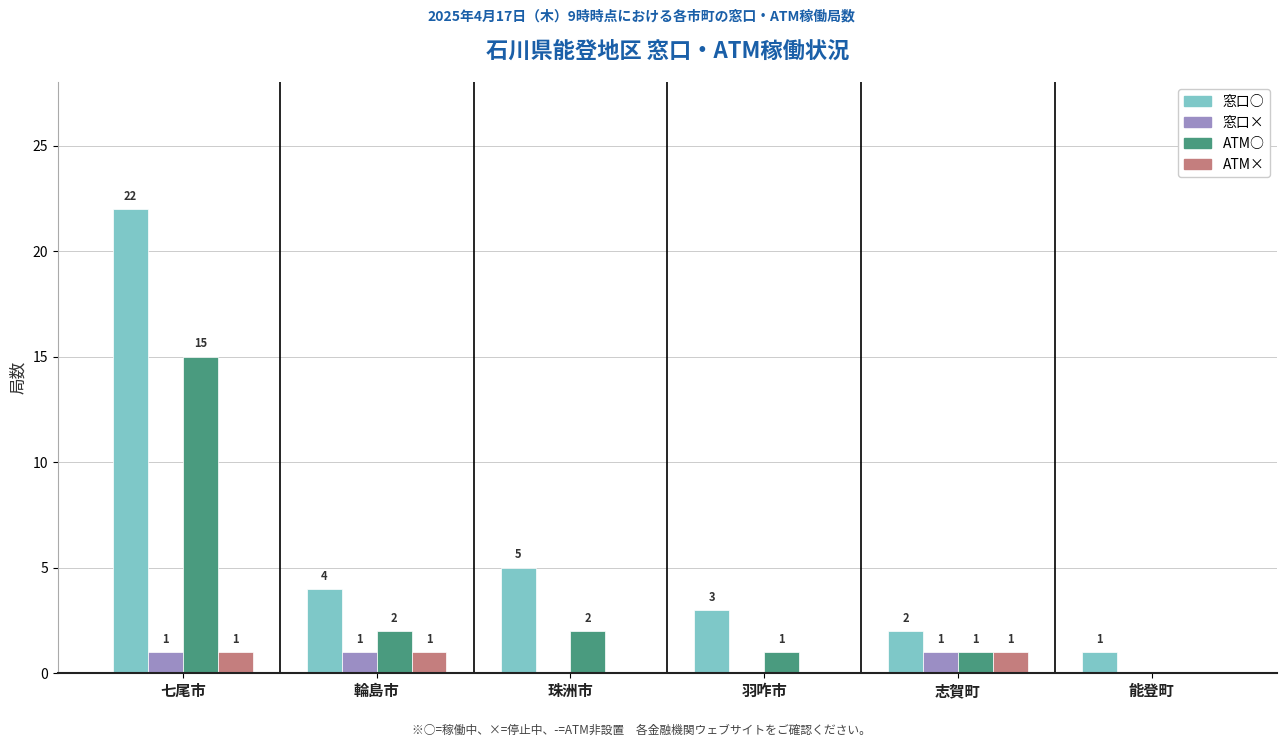

Which label corresponds to the largest value in the chart?

七尾市